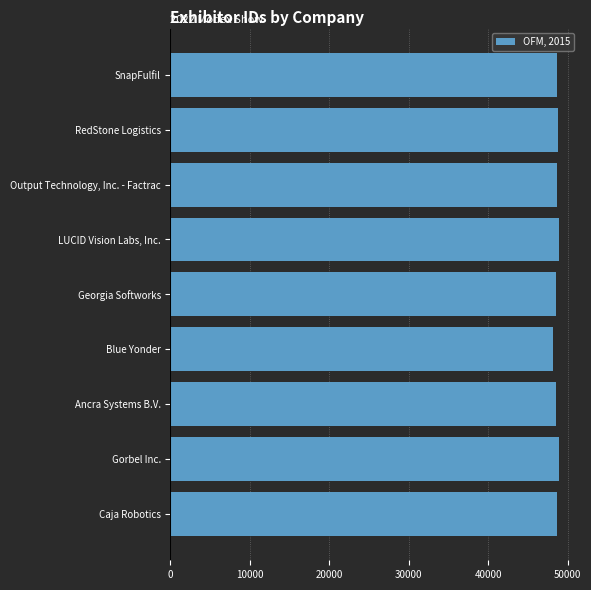

What is the greatest value displayed?

48937